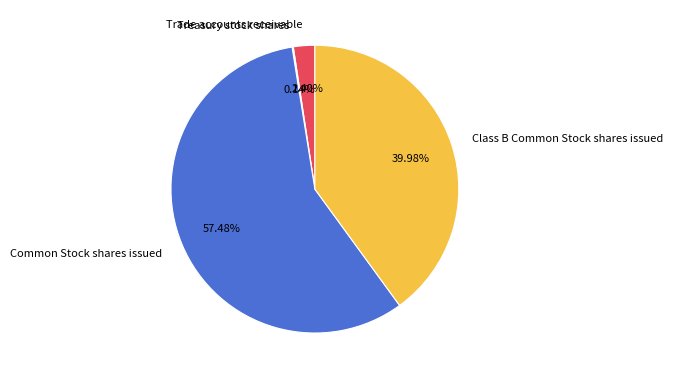

Which slice is the largest?

Common Stock shares issued